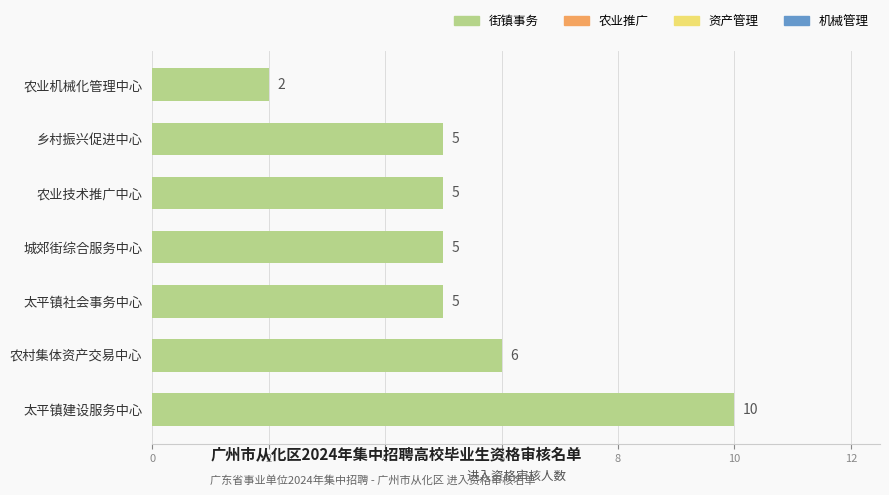

The chart shows a value of 7 at 城郊街综合服务中心. True or false?

False